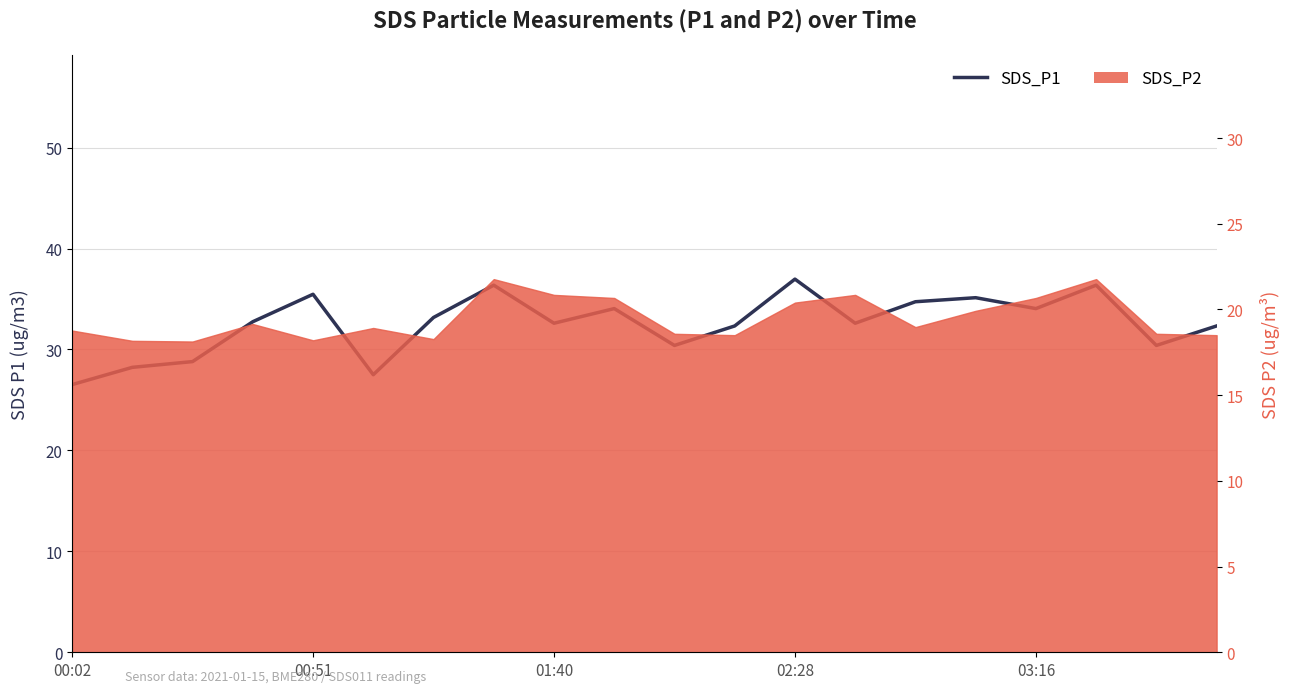

Does the chart have visible grid lines?

Yes